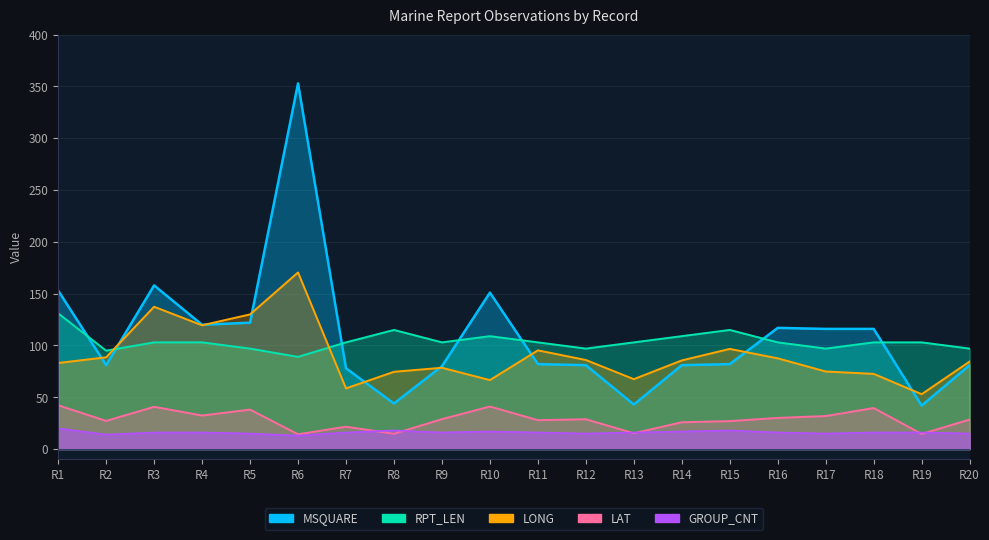

Reading left to right, list all the values displayed in this chart.

LONG: 83.1	88.6	137.4	119.5	130.0	170.5	58.6	74.6	78.5	66.6	95.3	86.0	67.5	85.6	96.7	87.6	74.9	72.6	53.0	84.5
LAT: 42.3	27.2	40.8	32.4	38.1	14.3	21.6	14.8	28.9	41.1	27.9	28.8	15.3	25.9	27.0	30.1	31.9	39.6	14.6	28.5
MSQUARE: 153.0	81.0	158.0	120.0	122.0	353.0	78.0	44.0	80.0	151.0	82.0	81.0	43.0	81.0	82.0	117.0	116.0	116.0	42.0	81.0
RPT_LEN: 131.0	95.0	103.0	103.0	97.0	89.0	103.0	115.0	103.0	109.0	103.0	97.0	103.0	109.0	115.0	103.0	97.0	103.0	103.0	97.0
GROUP_CNT: 20.0	14.0	16.0	16.0	15.0	13.0	16.0	18.0	16.0	17.0	16.0	15.0	16.0	17.0	18.0	16.0	15.0	16.0	16.0	15.0